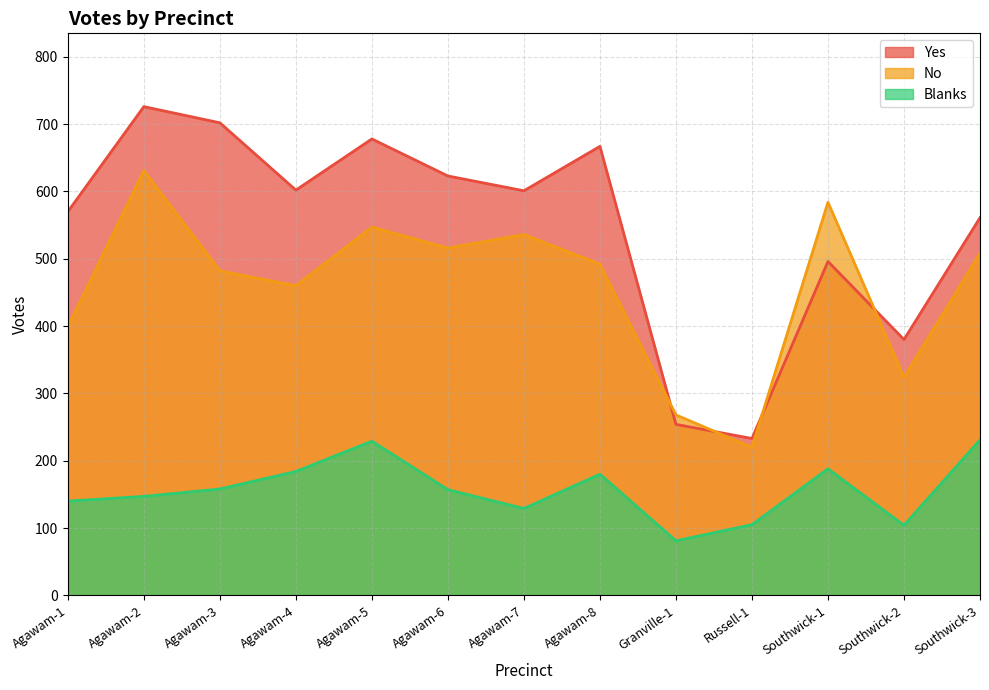

Reading left to right, extract all data points from this chart.

Yes: 570	726	702	602	678	623	601	667	254	233	496	380	561
No: 399	631	482	460	547	516	536	492	268	220	584	324	508
Blanks: 140	147	158	184	229	157	129	180	81	105	188	104	231